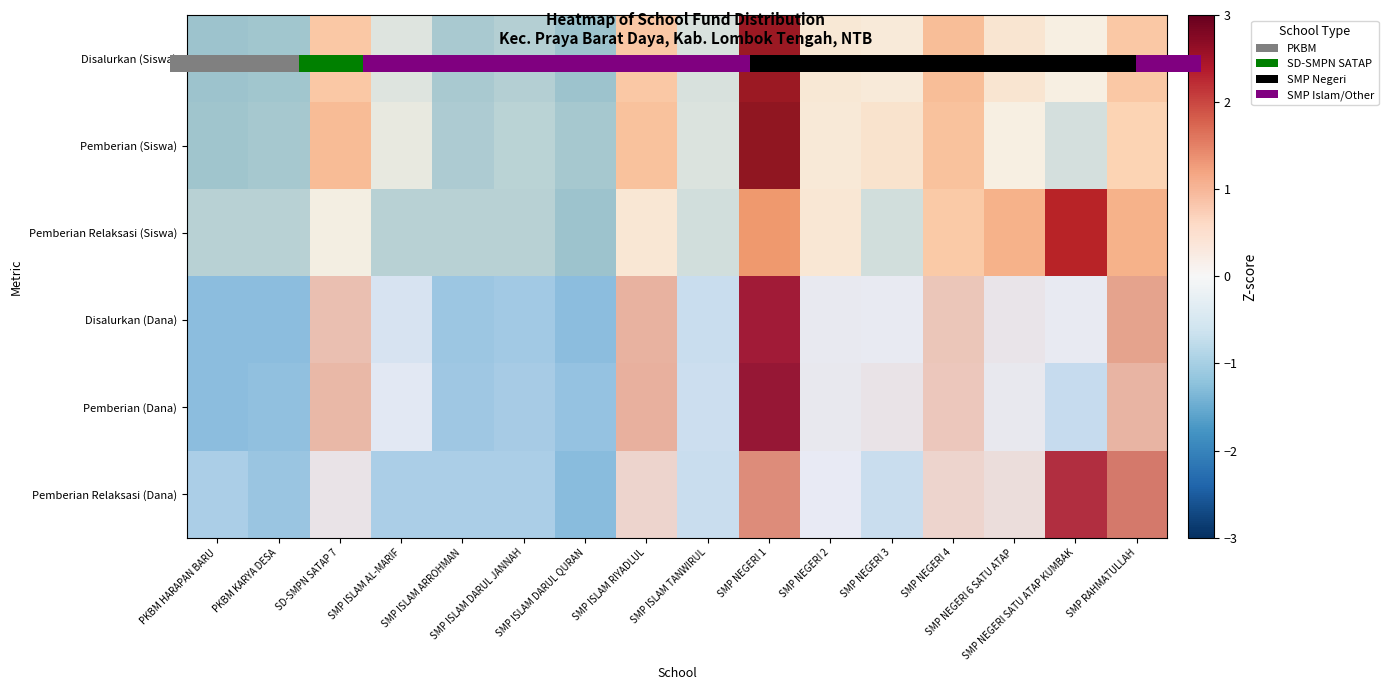

Reading left to right, extract all data points from this chart.

Disalurkan (Siswa): PKBM HARAPAN BARU=-1.2	PKBM KARYA DESA=-1.1	SD-SMPN SATAP 7=0.8	SMP ISLAM AL-MARIF=-0.4	SMP ISLAM ARROHMAN=-1.1	SMP ISLAM DARUL JANNAH=-0.9	SMP ISLAM DARUL QURAN=-1.2	SMP ISLAM RIYADLUL=0.8	SMP ISLAM TANWIRUL=-0.5	SMP NEGERI 1=2.6	SMP NEGERI 2=0.2	SMP NEGERI 3=0.1	SMP NEGERI 4=0.9	SMP NEGERI 6 SATU ATAP=0.2	SMP NEGERI SATU ATAP KUMBAK=0.0	SMP RAHMATULLAH=0.8
Pemberian (Siswa): PKBM HARAPAN BARU=-1.1	PKBM KARYA DESA=-1.1	SD-SMPN SATAP 7=0.9	SMP ISLAM AL-MARIF=-0.2	SMP ISLAM ARROHMAN=-1.0	SMP ISLAM DARUL JANNAH=-0.9	SMP ISLAM DARUL QURAN=-1.1	SMP ISLAM RIYADLUL=0.8	SMP ISLAM TANWIRUL=-0.5	SMP NEGERI 1=2.7	SMP NEGERI 2=0.2	SMP NEGERI 3=0.3	SMP NEGERI 4=0.8	SMP NEGERI 6 SATU ATAP=0.0	SMP NEGERI SATU ATAP KUMBAK=-0.6	SMP RAHMATULLAH=0.6
Pemberian Relaksasi (Siswa): PKBM HARAPAN BARU=-0.9	PKBM KARYA DESA=-0.9	SD-SMPN SATAP 7=-0.1	SMP ISLAM AL-MARIF=-0.9	SMP ISLAM ARROHMAN=-0.9	SMP ISLAM DARUL JANNAH=-0.9	SMP ISLAM DARUL QURAN=-1.2	SMP ISLAM RIYADLUL=0.2	SMP ISLAM TANWIRUL=-0.6	SMP NEGERI 1=1.3	SMP NEGERI 2=0.2	SMP NEGERI 3=-0.6	SMP NEGERI 4=0.7	SMP NEGERI 6 SATU ATAP=1.0	SMP NEGERI SATU ATAP KUMBAK=2.4	SMP RAHMATULLAH=1.0
Disalurkan (Dana): PKBM HARAPAN BARU=-1.2	PKBM KARYA DESA=-1.2	SD-SMPN SATAP 7=0.8	SMP ISLAM AL-MARIF=-0.3	SMP ISLAM ARROHMAN=-1.0	SMP ISLAM DARUL JANNAH=-1.0	SMP ISLAM DARUL QURAN=-1.2	SMP ISLAM RIYADLUL=1.0	SMP ISLAM TANWIRUL=-0.5	SMP NEGERI 1=2.4	SMP NEGERI 2=0.1	SMP NEGERI 3=0.0	SMP NEGERI 4=0.7	SMP NEGERI 6 SATU ATAP=0.1	SMP NEGERI SATU ATAP KUMBAK=0.0	SMP RAHMATULLAH=1.2
Pemberian (Dana): PKBM HARAPAN BARU=-1.2	PKBM KARYA DESA=-1.1	SD-SMPN SATAP 7=0.9	SMP ISLAM AL-MARIF=-0.1	SMP ISLAM ARROHMAN=-1.0	SMP ISLAM DARUL JANNAH=-0.9	SMP ISLAM DARUL QURAN=-1.1	SMP ISLAM RIYADLUL=1.0	SMP ISLAM TANWIRUL=-0.5	SMP NEGERI 1=2.5	SMP NEGERI 2=0.1	SMP NEGERI 3=0.2	SMP NEGERI 4=0.7	SMP NEGERI 6 SATU ATAP=0.1	SMP NEGERI SATU ATAP KUMBAK=-0.6	SMP RAHMATULLAH=1.0
Pemberian Relaksasi (Dana): PKBM HARAPAN BARU=-0.9	PKBM KARYA DESA=-1.0	SD-SMPN SATAP 7=0.2	SMP ISLAM AL-MARIF=-0.9	SMP ISLAM ARROHMAN=-0.9	SMP ISLAM DARUL JANNAH=-0.9	SMP ISLAM DARUL QURAN=-1.2	SMP ISLAM RIYADLUL=0.5	SMP ISLAM TANWIRUL=-0.5	SMP NEGERI 1=1.4	SMP NEGERI 2=0.0	SMP NEGERI 3=-0.5	SMP NEGERI 4=0.5	SMP NEGERI 6 SATU ATAP=0.3	SMP NEGERI SATU ATAP KUMBAK=2.2	SMP RAHMATULLAH=1.5